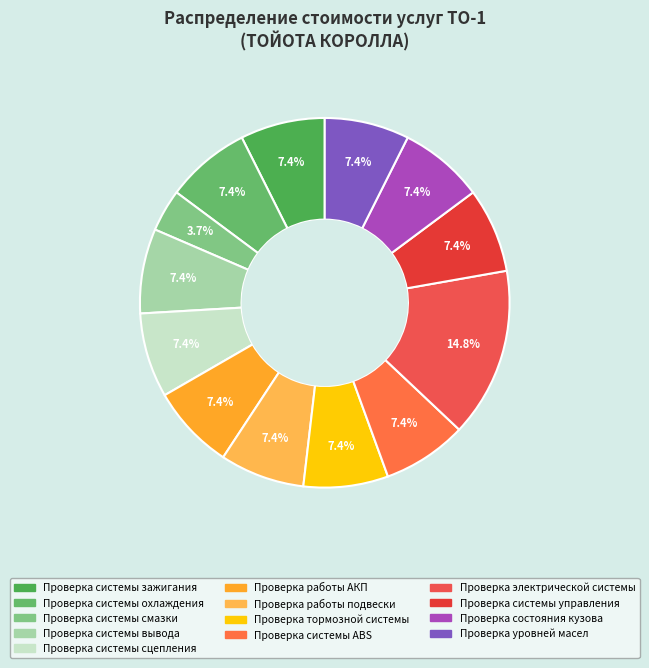

Rank the categories by value from lowest to highest.

Проверка системы смазки, Проверка системы зажигания, Проверка системы охлаждения, Проверка системы вывода, Проверка системы сцепления, Проверка работы АКП, Проверка работы подвески, Проверка тормозной системы, Проверка системы ABS, Проверка системы управления, Проверка состояния кузова, Проверка уровней масел, Проверка электрической системы